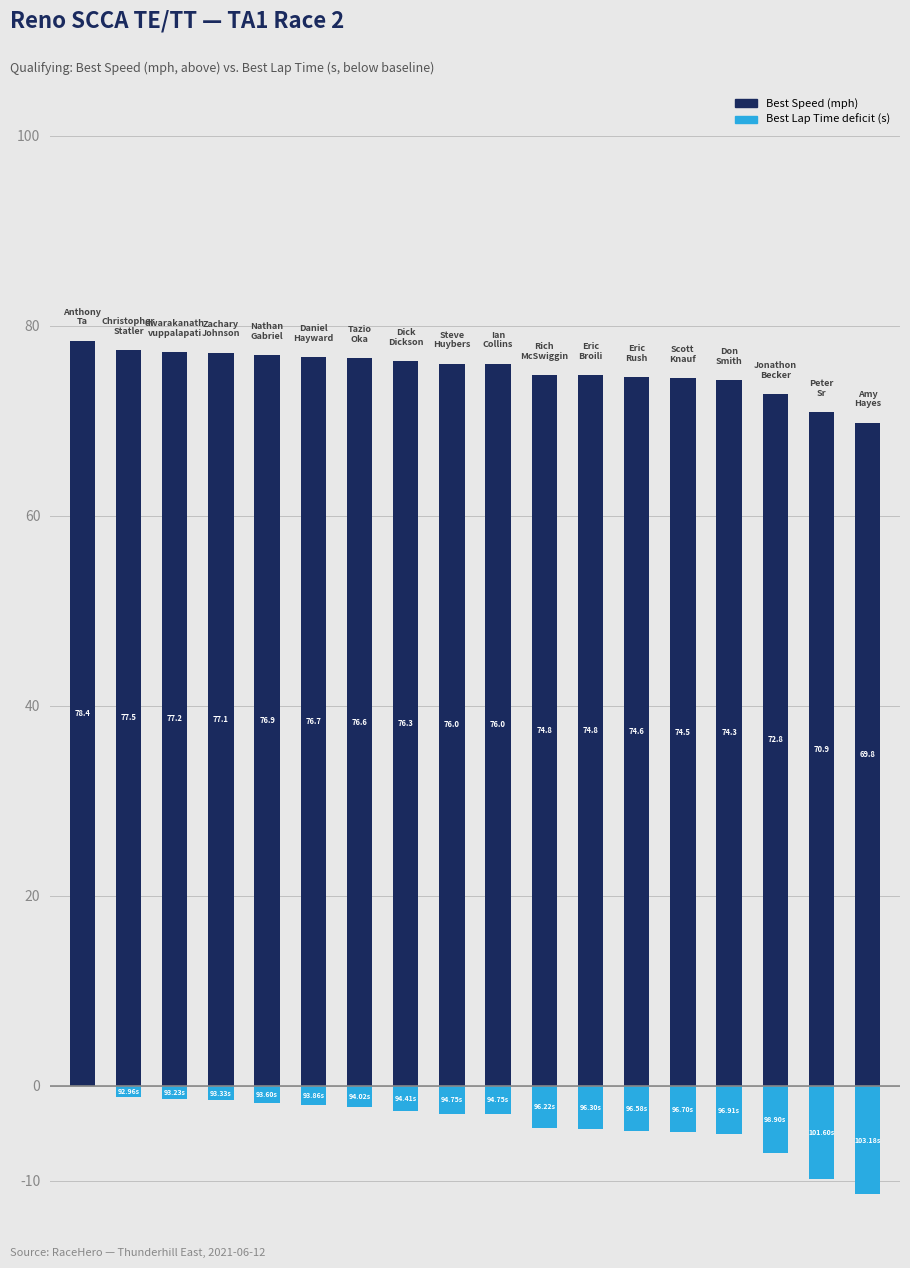

Rank the series by their average value, from lowest to highest.

Lap Time Deficit (s), Best Speed (mph)